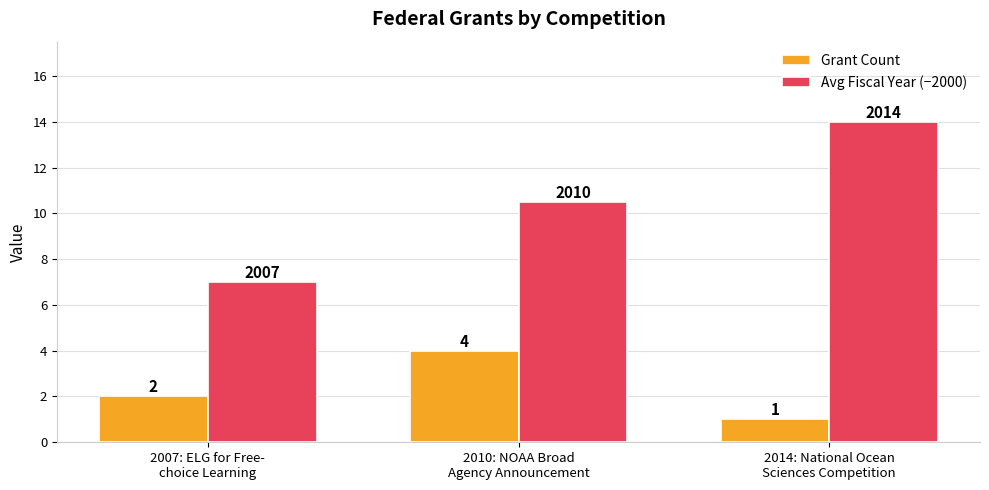

What is the difference between the highest and lowest values at 2007: ELG for Free-
choice Learning?

5.0